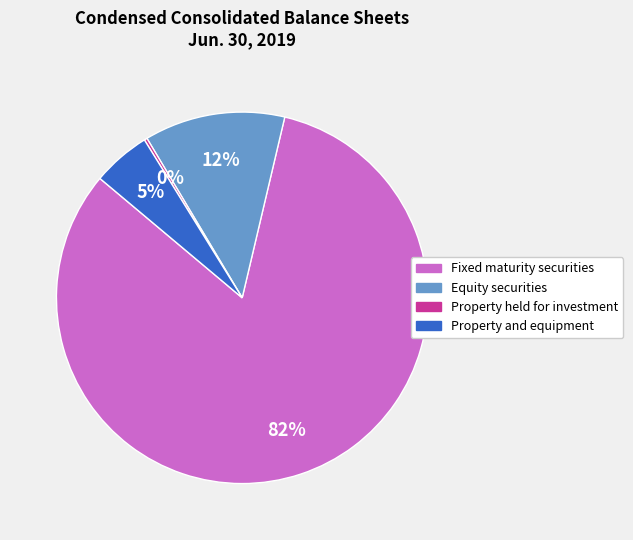

Between Fixed maturity securities and Property and equipment, which is larger?

Fixed maturity securities